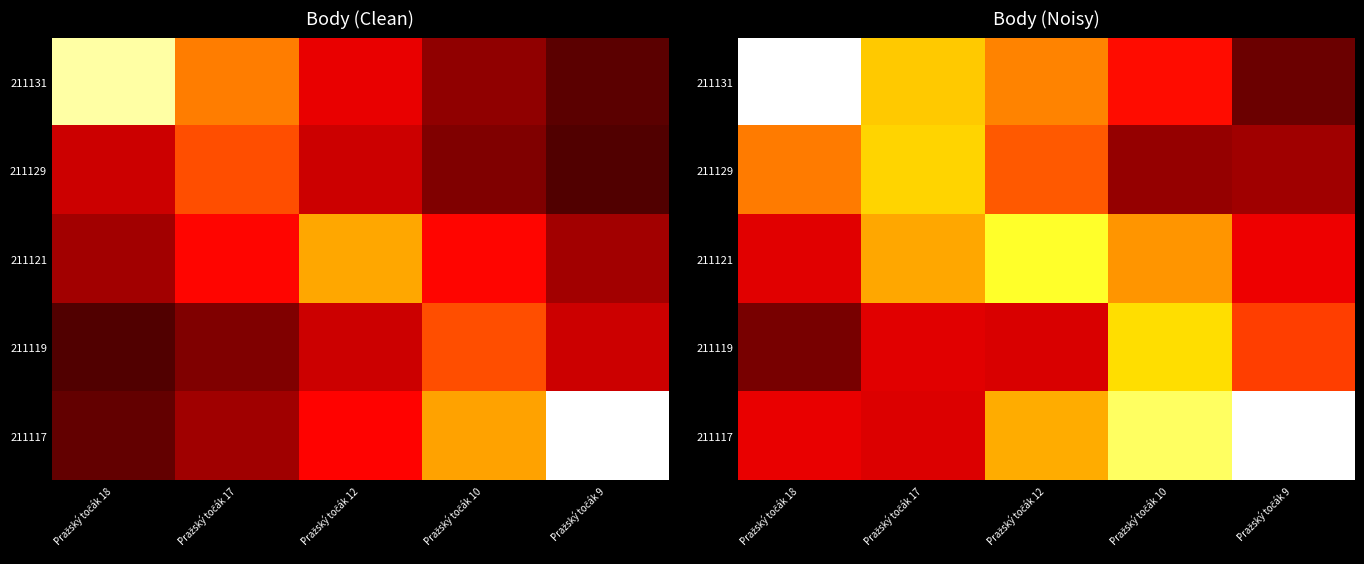

Which series has the largest total across all categories?

211117